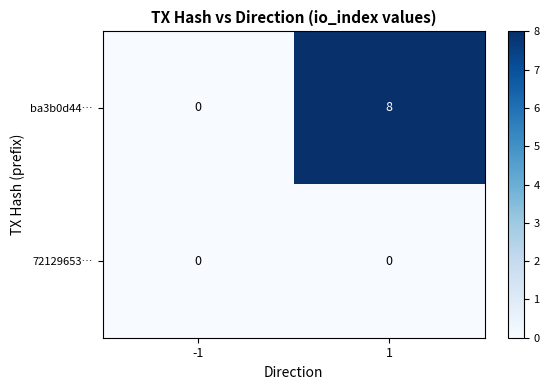

What is the sum of all ba3b0d44… values?

8